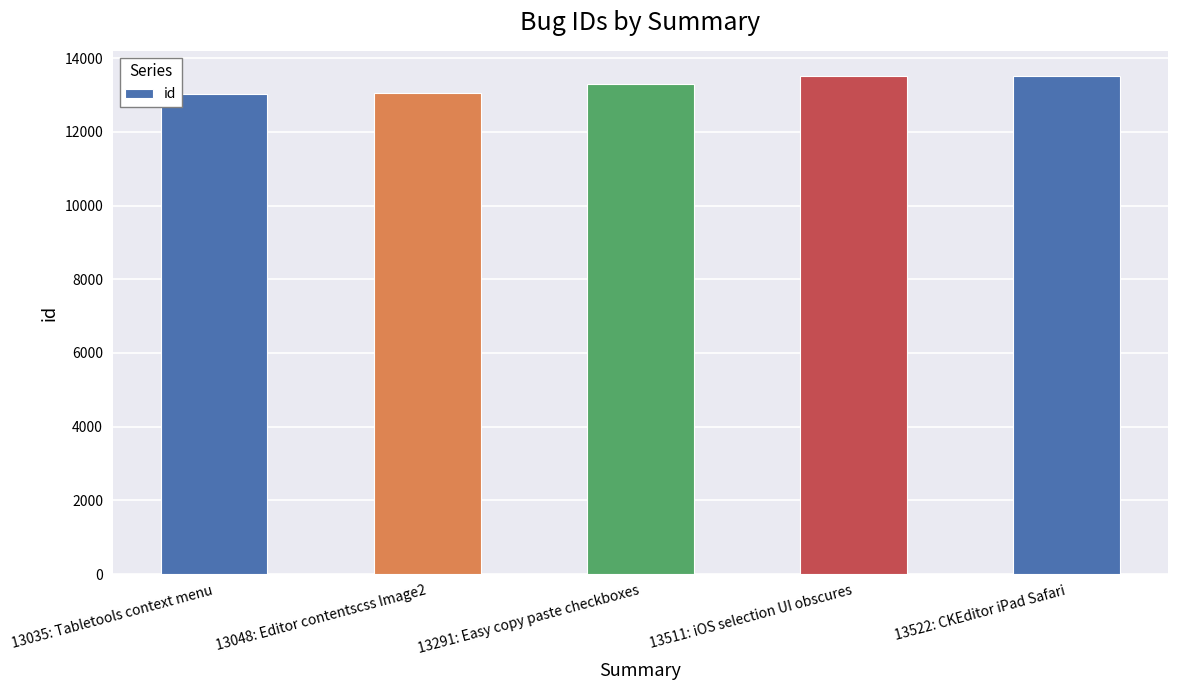

What value does the data have at 13035: Tabletools context menu?

13035